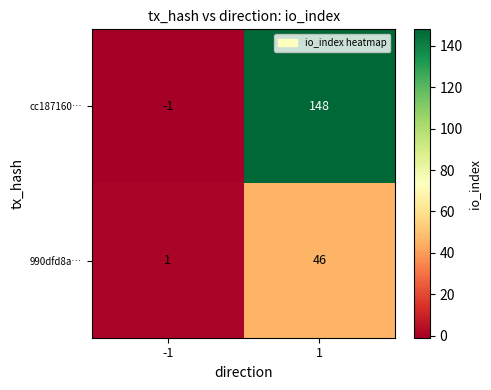

Which series has the largest total across all categories?

cc187160…